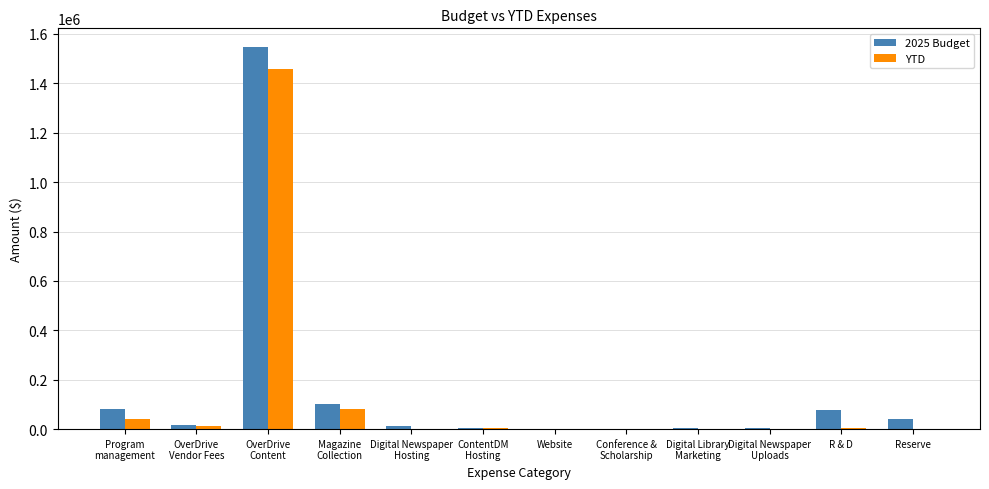

What is the average value of the YTD series?

133720.6